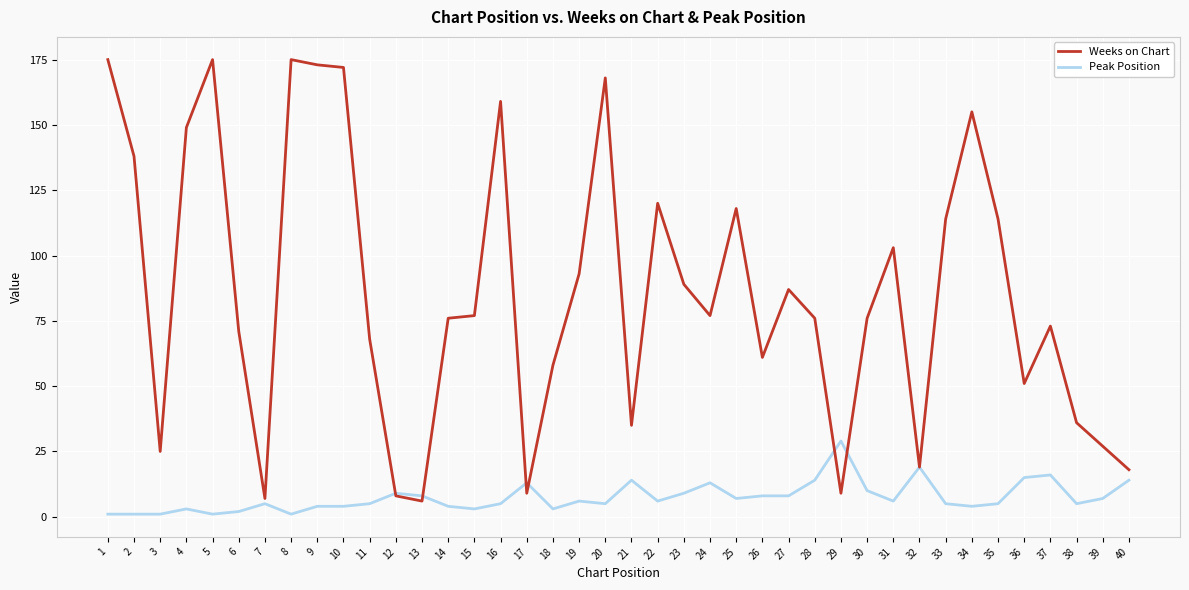

True or false: Weeks on Chart has a value of 17 at 24.

False